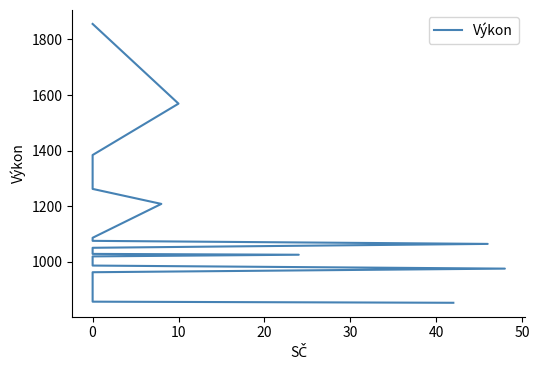

Reading left to right, list all the values displayed in this chart.

1856	1569	1384	1304	1262	1208	1086	1075	1064	1050	1028	1025	1019	1009	986	975	962	877	856	852